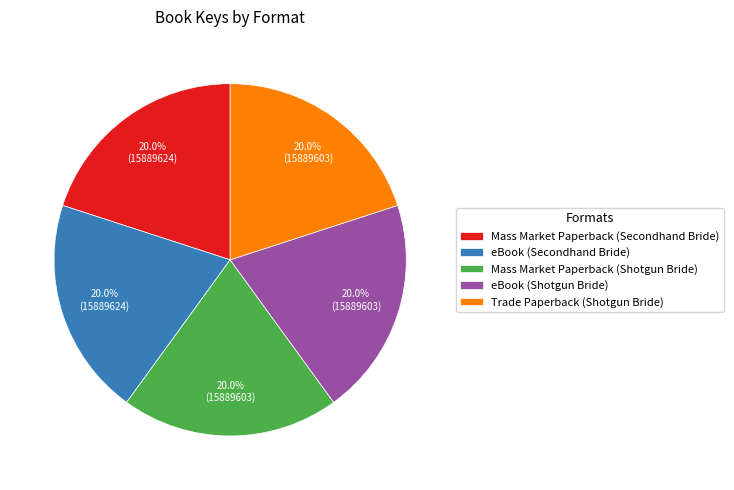

Do eBook (Shotgun Bride) and Trade Paperback (Shotgun Bride) together represent more than half of the pie?

No